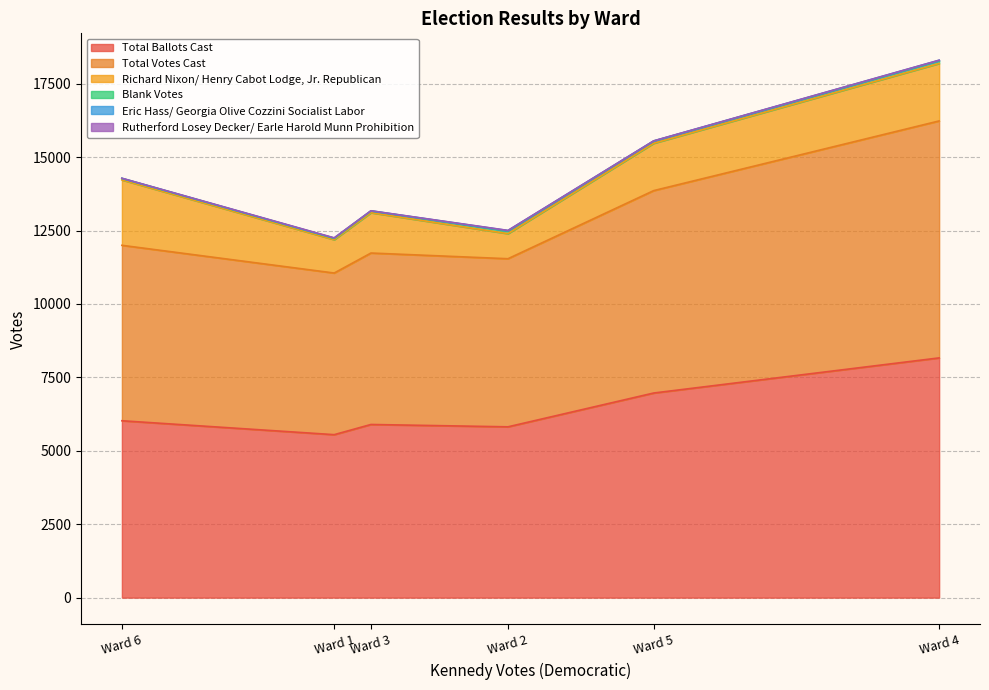

Between Ward 3 and Ward 1, which is larger?

Ward 3